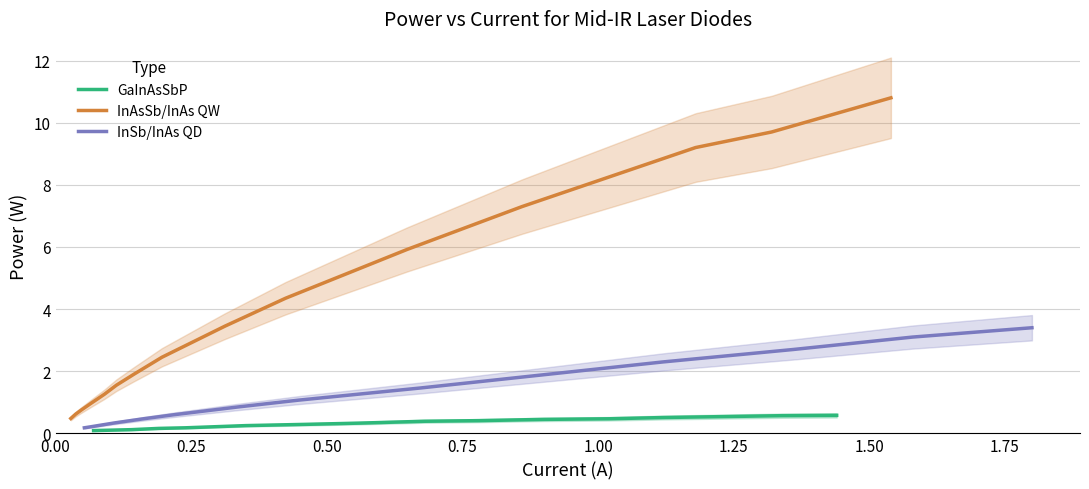

True or false: InSb/InAs QD and InAsSb/InAs QW cross at least once.

False